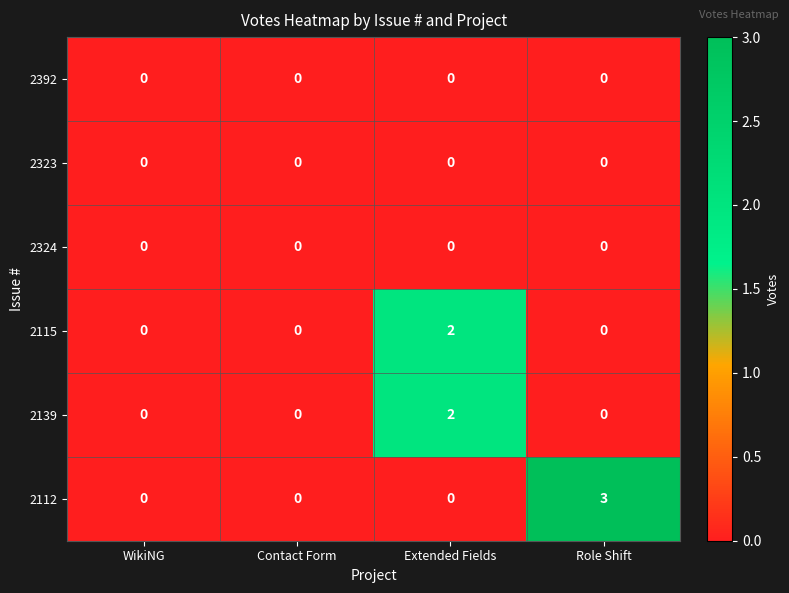

Which series has the widest spread of values?

2112